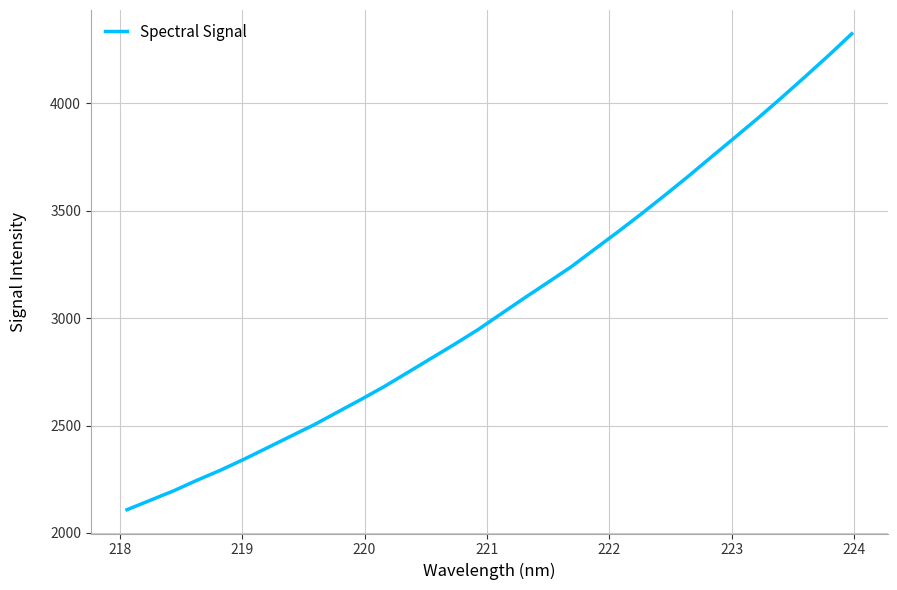

What is the maximum value shown in the chart?

4323.1